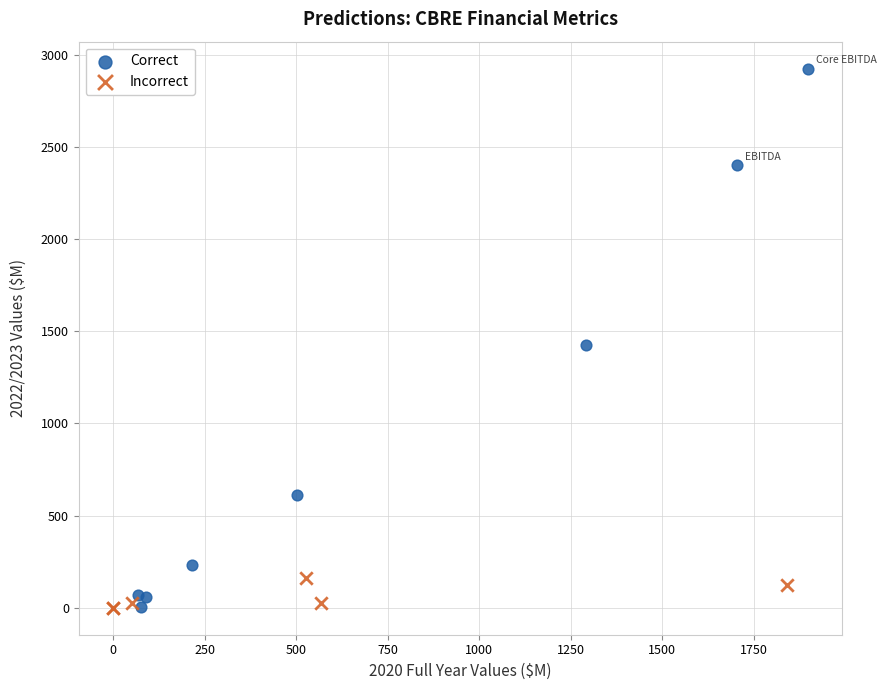

Which series has the widest spread of Y values?

Correct